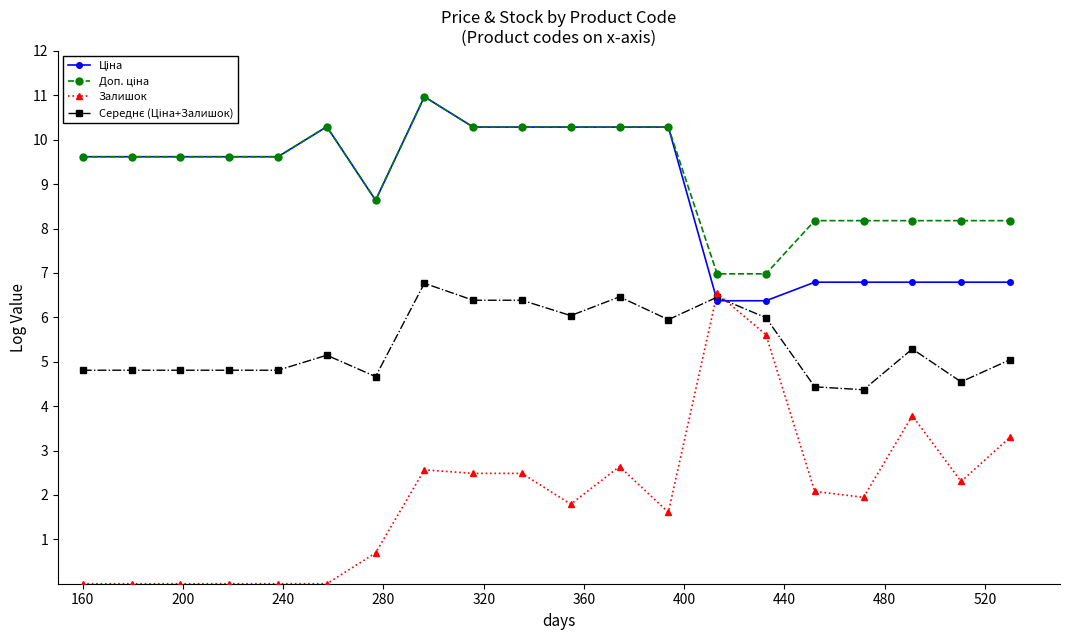

Which series has the widest spread of values?

Залишок